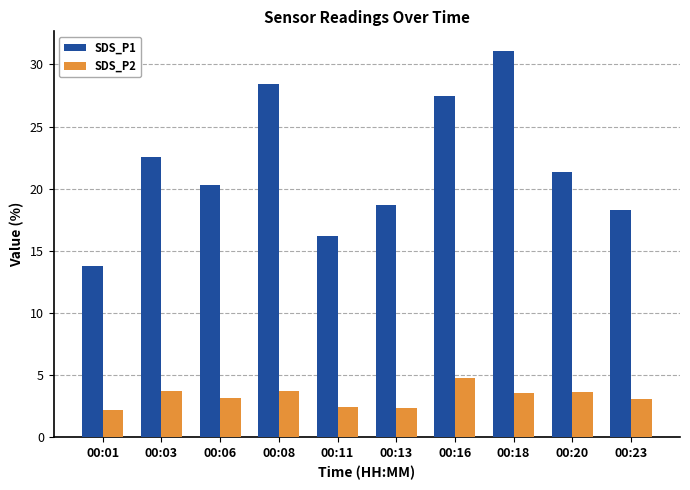

What are all the series names shown in the legend?

SDS_P1, SDS_P2